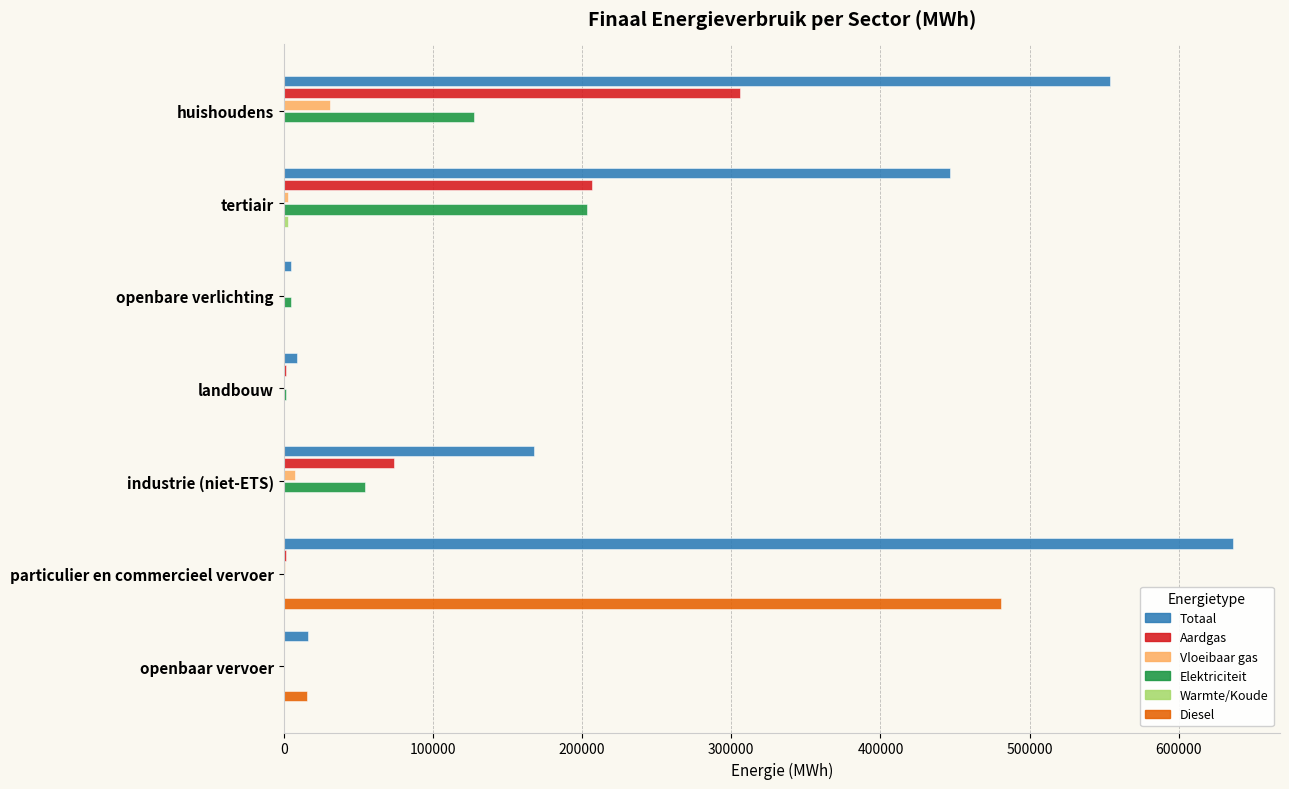

What is the sum of all Elektriciteit values?

391993.3